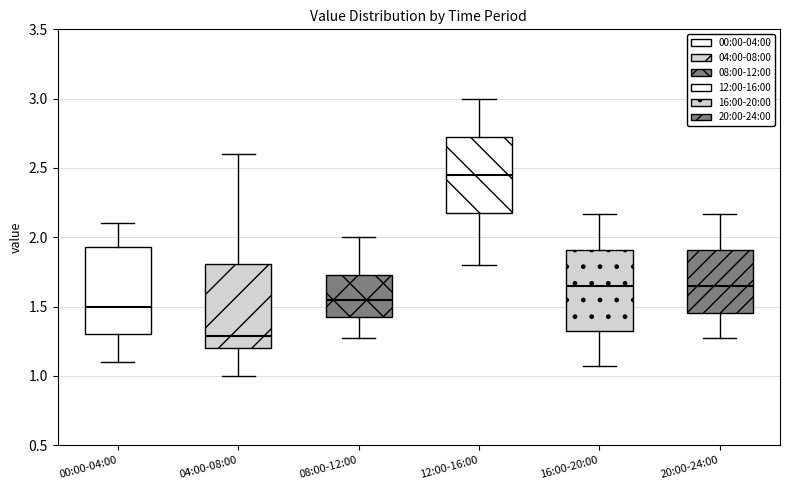

Reading left to right, read every box against the y-axis: the position of its median line, the range the box covers, and the ends of its whiskers. The values are not printed on the chart, so give them approximately, as read against the axis.

00:00-04:00: median 1.50, box 1.30 to 1.95, whiskers 1.10 to 2.10
04:00-08:00: median 1.30, box 1.20 to 1.80, whiskers 1.00 to 2.60
08:00-12:00: median 1.55, box 1.40 to 1.75, whiskers 1.25 to 2.00
12:00-16:00: median 2.45, box 2.20 to 2.75, whiskers 1.80 to 3.00
16:00-20:00: median 1.65, box 1.30 to 1.90, whiskers 1.05 to 2.15
20:00-24:00: median 1.65, box 1.45 to 1.90, whiskers 1.25 to 2.15